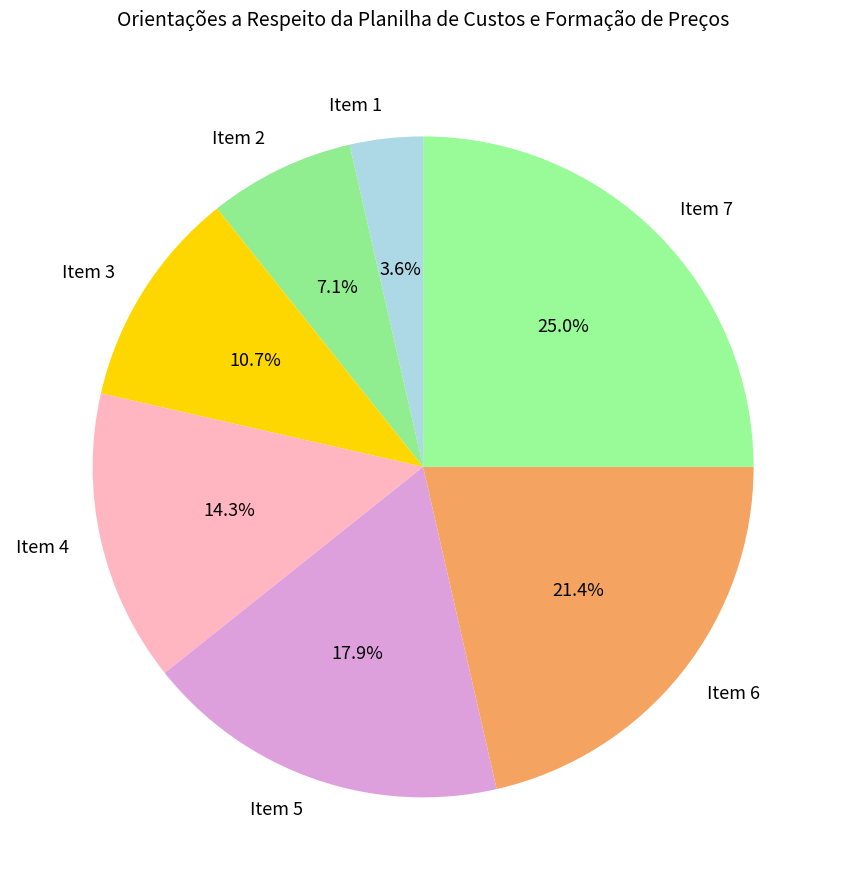

How many segments does this pie chart have?

7